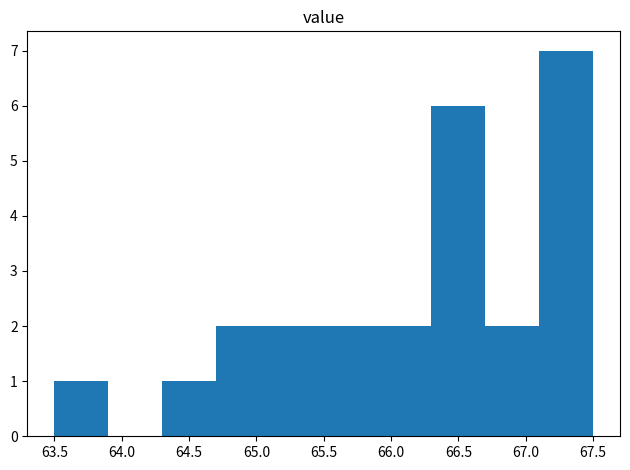

Reading left to right, transcribe this chart: for each bar, give the range it covers on the x-axis and its height. The values are not printed on the chart, so give them approximately, as read against the axis.

63.5 to 63.9: 1
63.9 to 64.3: 0
64.3 to 64.7: 1
64.7 to 65.1: 2
65.1 to 65.5: 2
65.5 to 65.9: 2
65.9 to 66.3: 2
66.3 to 66.7: 6
66.7 to 67.1: 2
67.1 to 67.5: 7